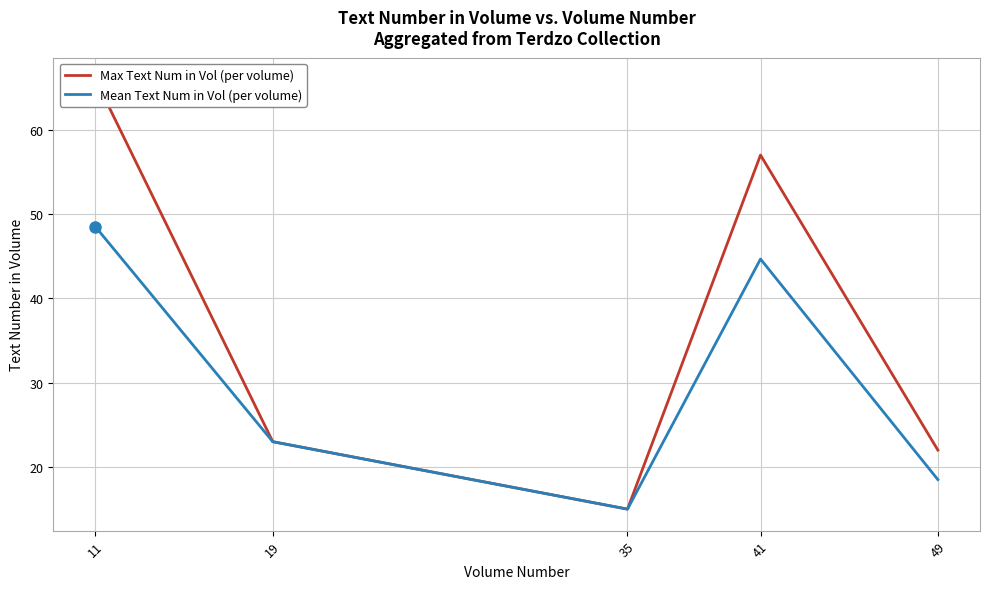

At which category does Max Text Num in Vol (per volume) reach its first local peak?

41